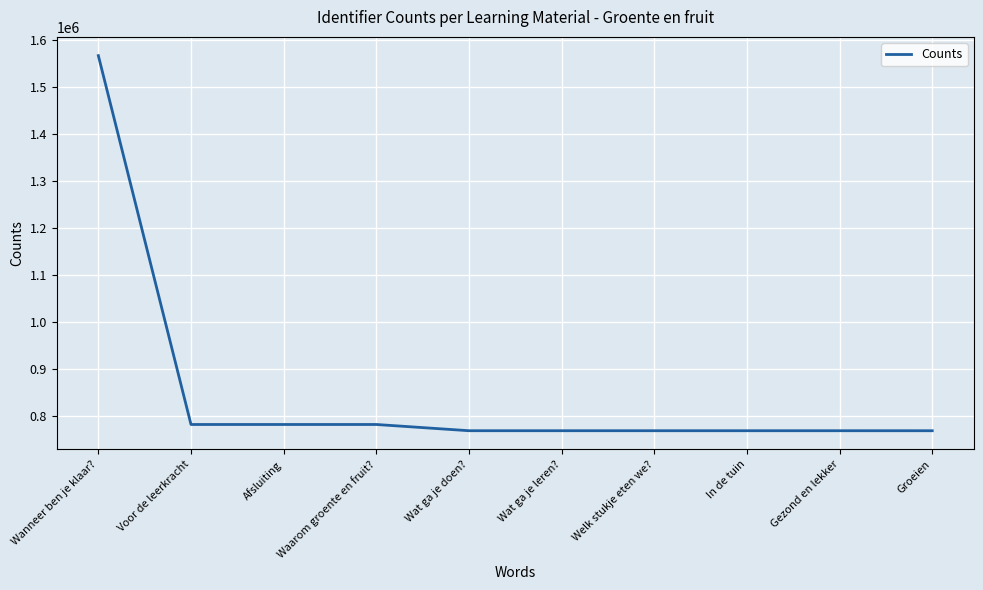

What is the minimum value shown in the chart?

768764